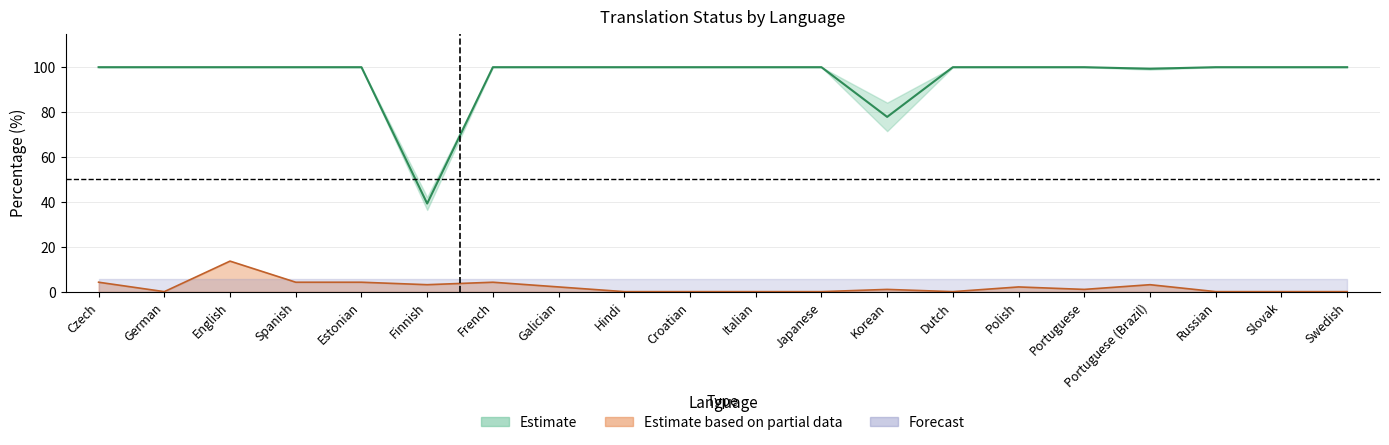

At how many categories does at least one series exceed 85?

18